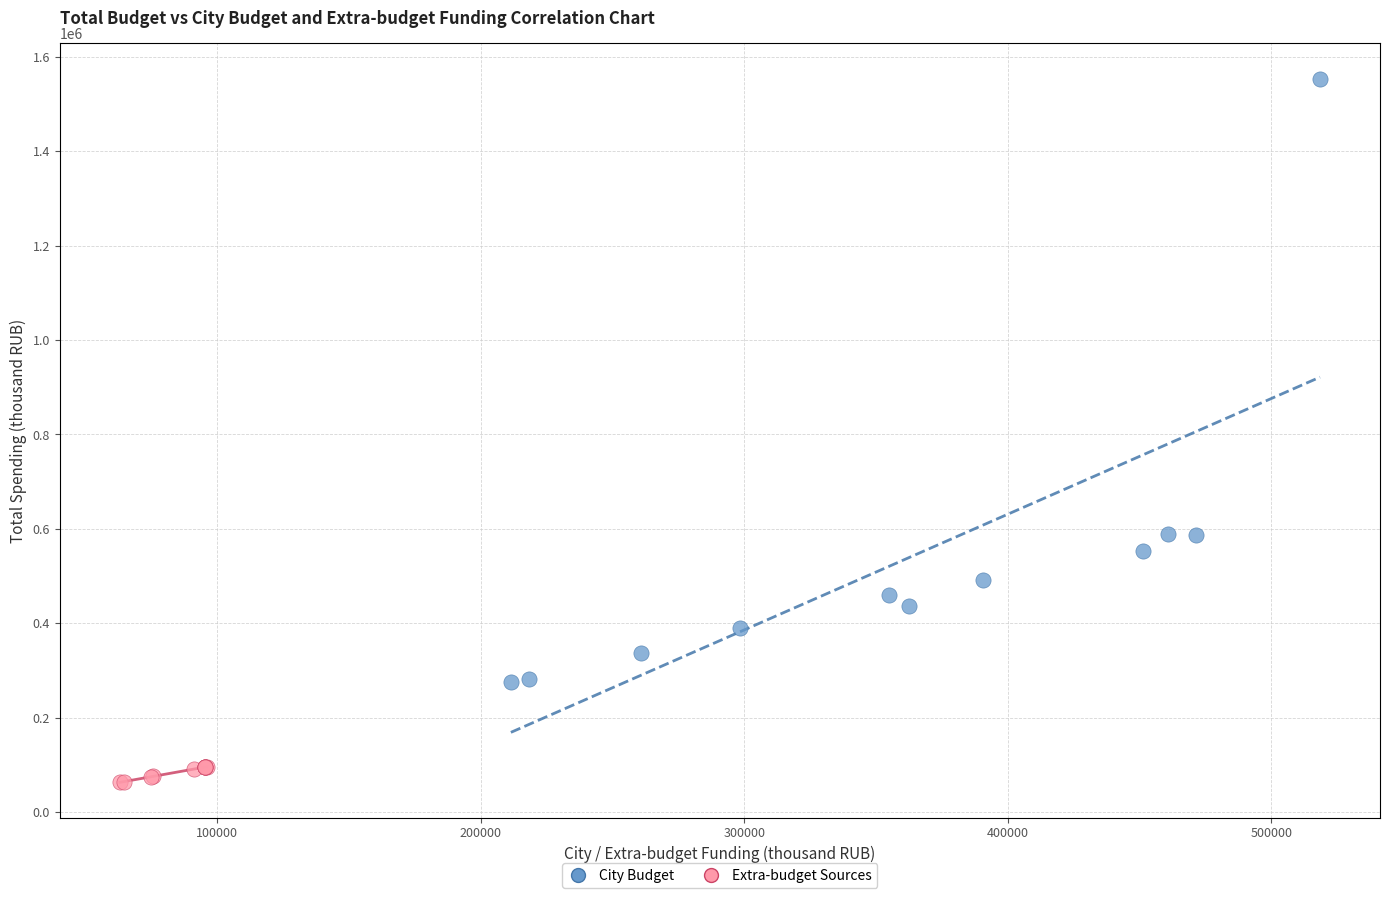

What are all the series names shown in the legend?

City Budget, Extra-budget Sources